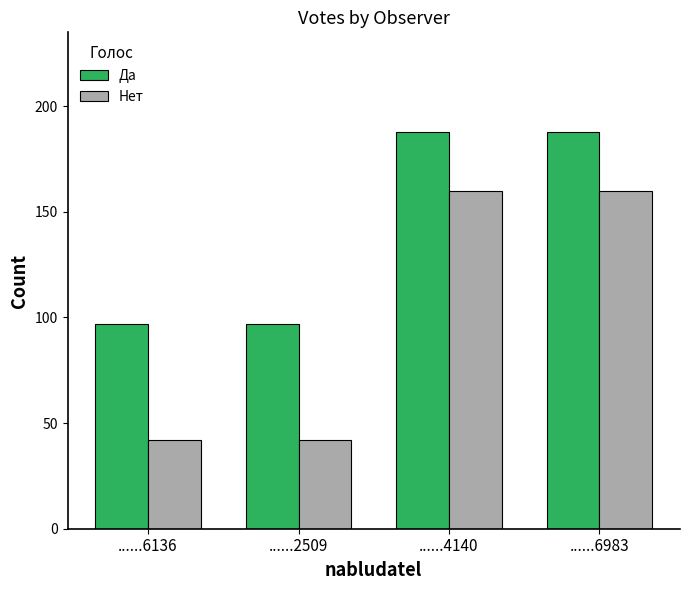

What is the difference between the second highest and second lowest values in the Нет series?

118